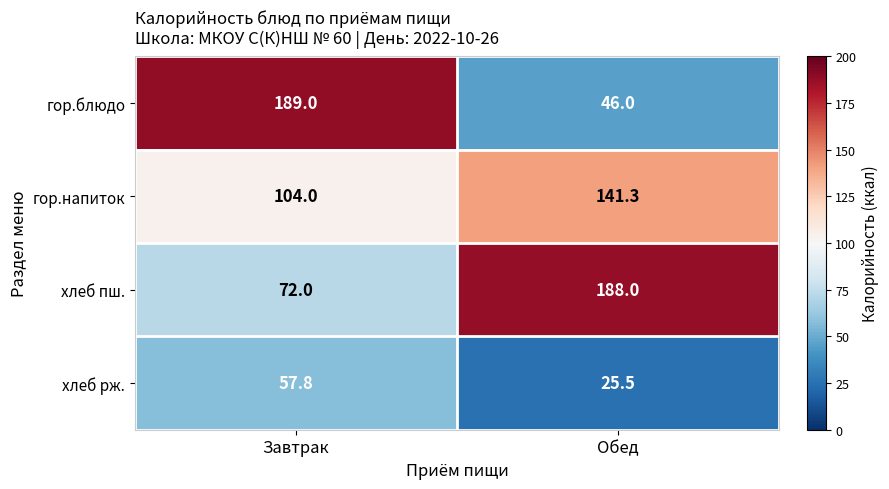

List the series in order of their peak value, lowest first.

хлеб рж., гор.напиток, хлеб пш., гор.блюдо